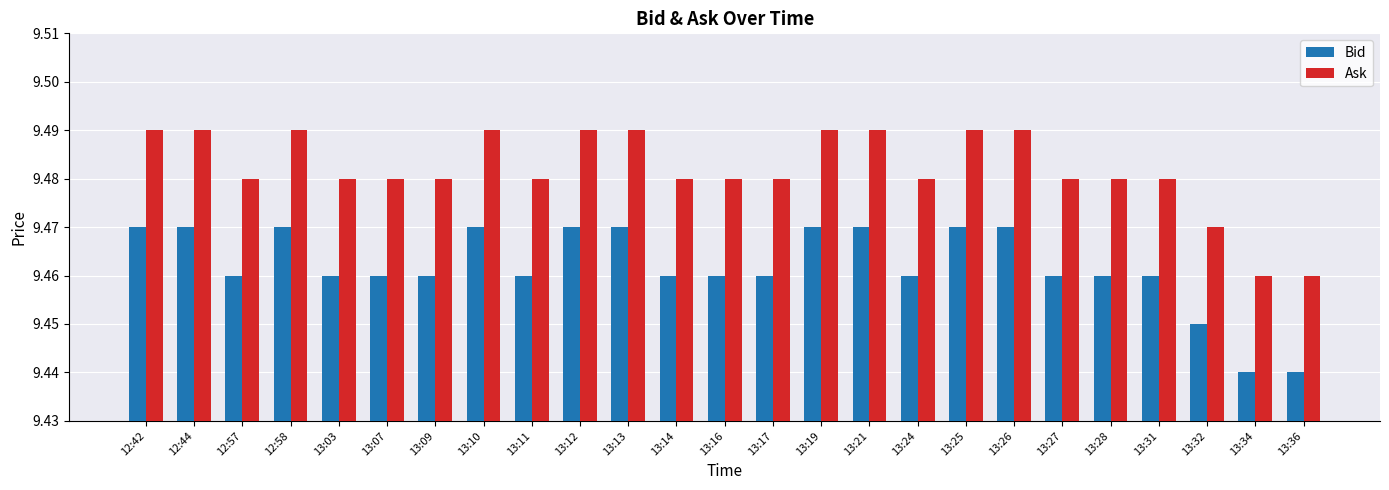

Count the Bid values in the range 9 to 10.

25